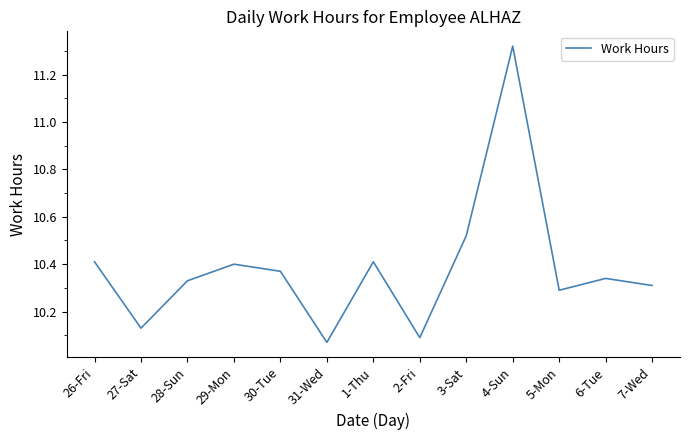

What is the ratio of the value at 2-Fri to the value at 1-Thu?

1.0